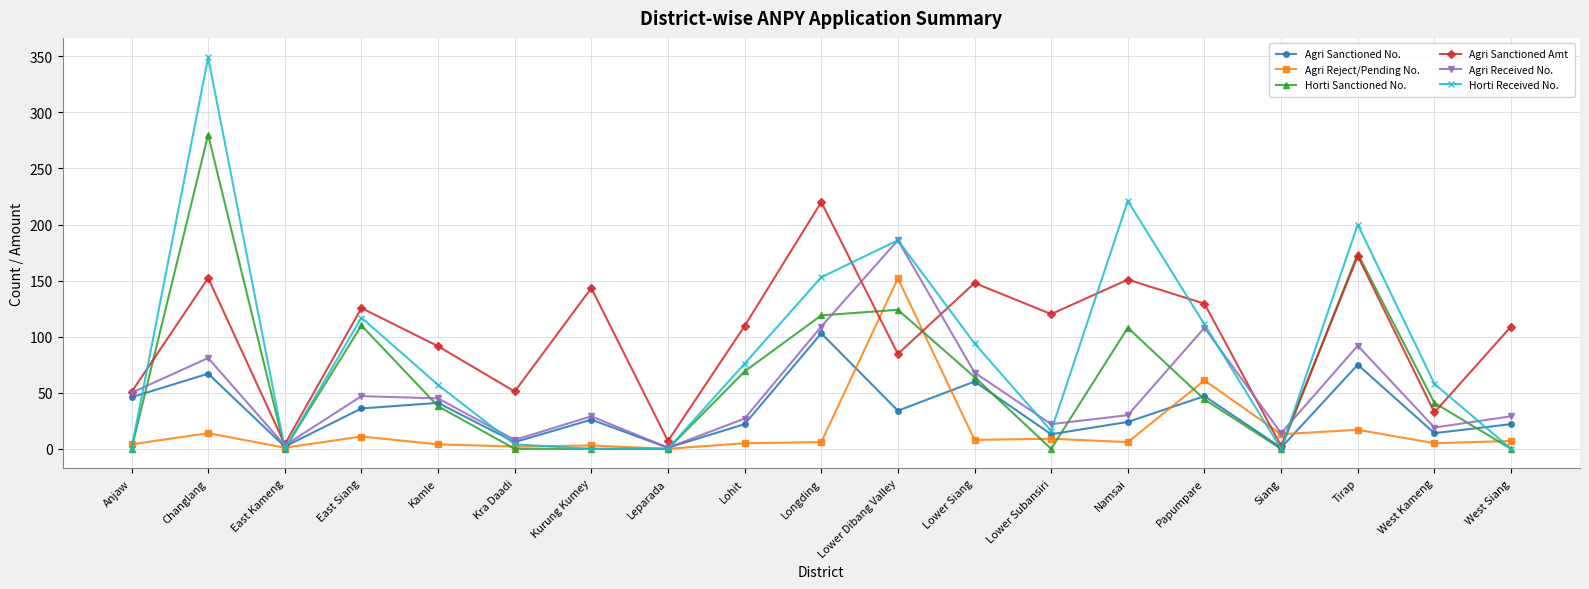

Between which two adjacent categories do Horti Sanctioned No. and Agri Sanctioned No. first intersect?

Anjaw and Changlang